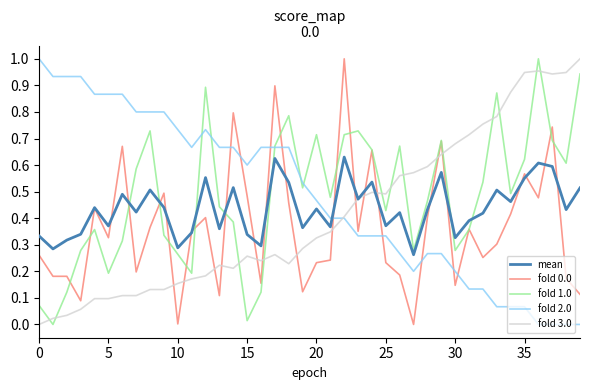

How many times do fold 2.0 and mean cross each other?

1